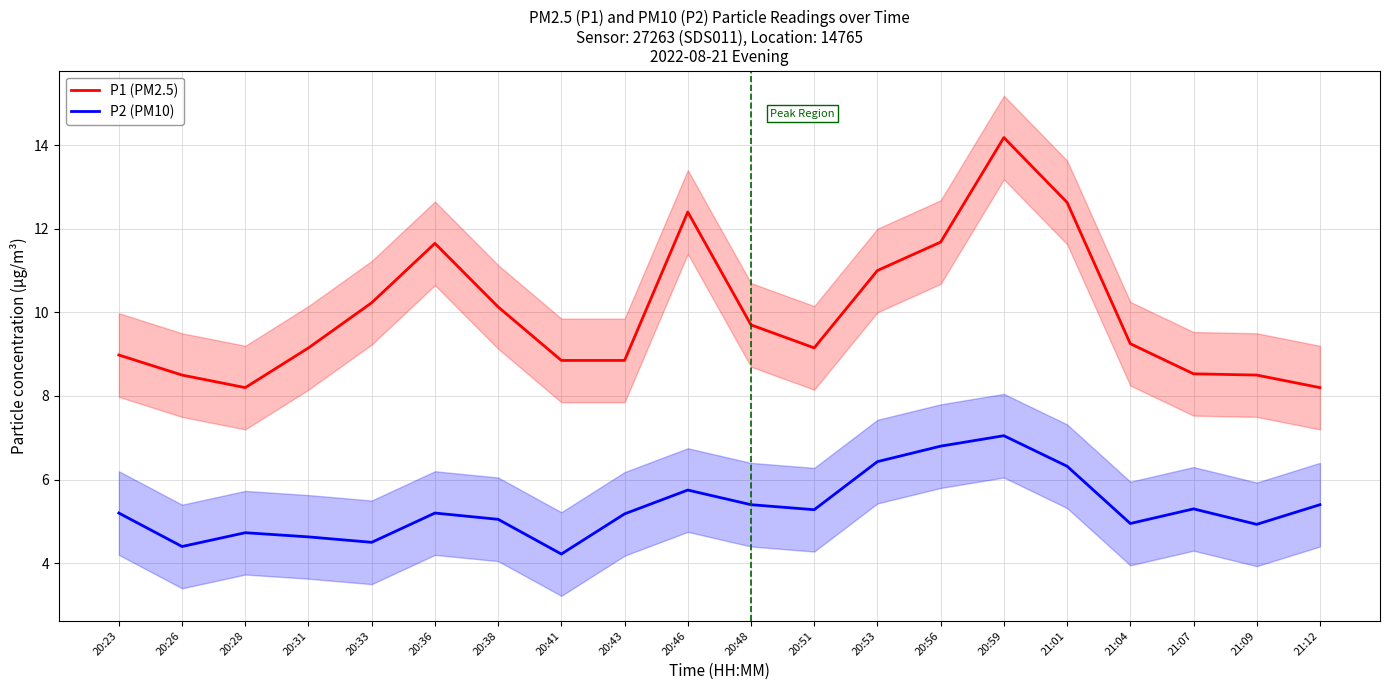

True or false: P2 (PM10) and P1 (PM2.5) cross at least once.

False